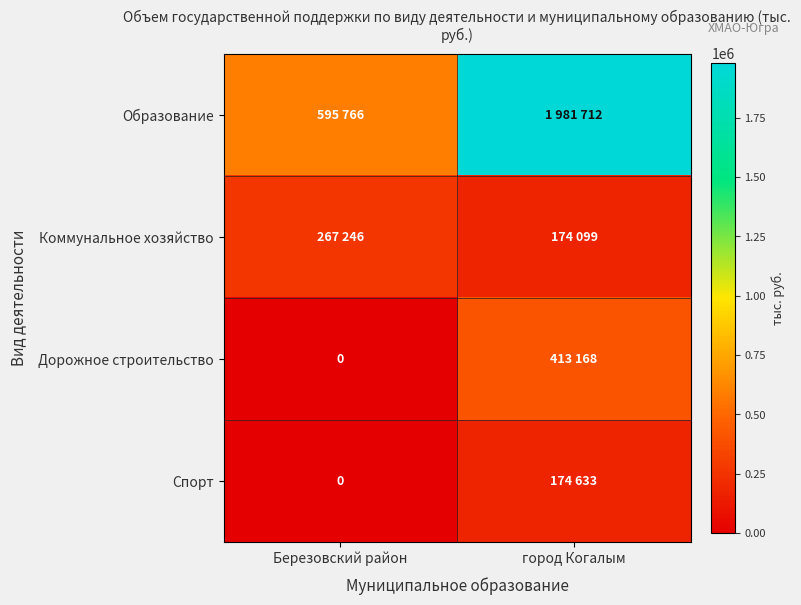

Which series has the widest spread of values?

Образование